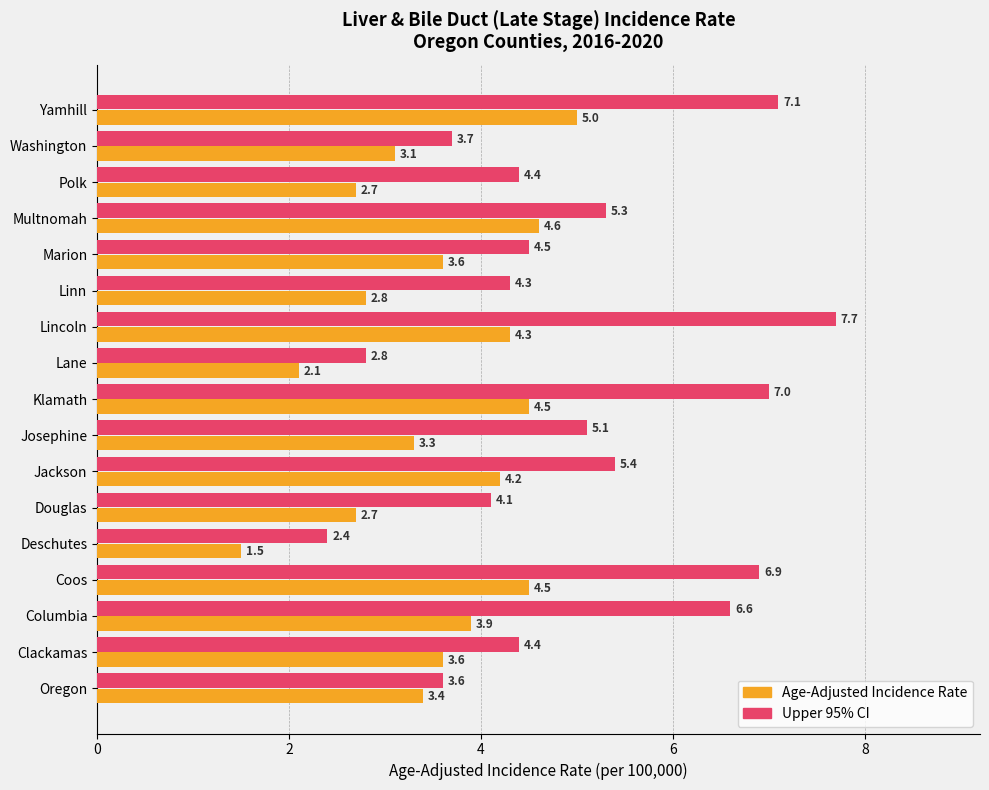

Which series has the largest total across all categories?

Upper 95% CI